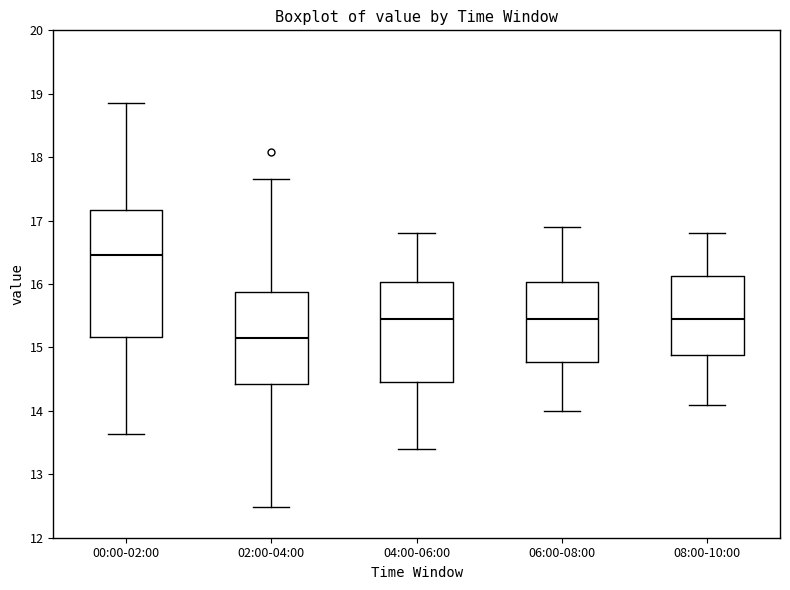

Which box's median line is the highest?

00:00-02:00